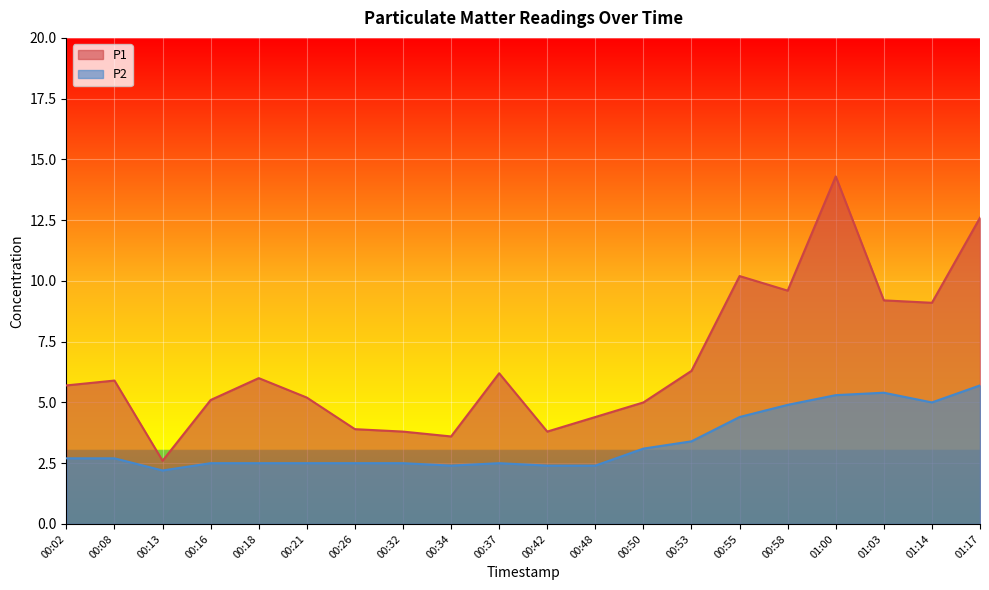

What is the difference between the highest and lowest values at 01:00?

9.0